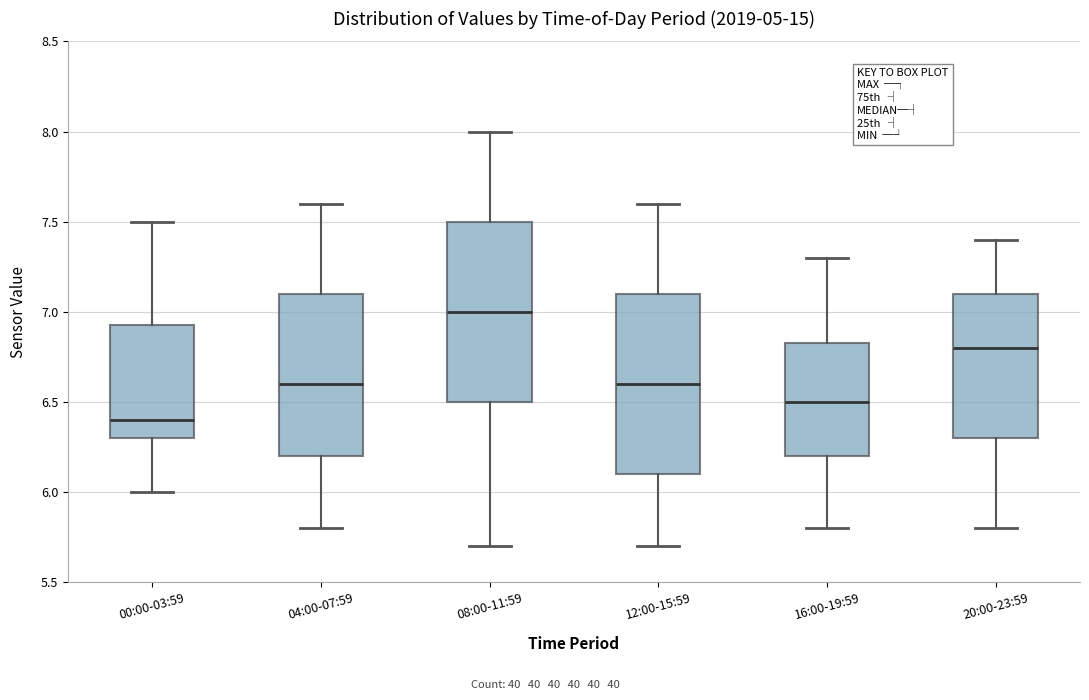

Reading left to right, read every box against the y-axis: the position of its median line, the range the box covers, and the ends of its whiskers. The values are not printed on the chart, so give them approximately, as read against the axis.

00:00-03:59: median 6.40, box 6.30 to 6.95, whiskers 6.00 to 7.50
04:00-07:59: median 6.60, box 6.20 to 7.10, whiskers 5.80 to 7.60
08:00-11:59: median 7.00, box 6.50 to 7.50, whiskers 5.70 to 8.00
12:00-15:59: median 6.60, box 6.10 to 7.10, whiskers 5.70 to 7.60
16:00-19:59: median 6.50, box 6.20 to 6.85, whiskers 5.80 to 7.30
20:00-23:59: median 6.80, box 6.30 to 7.10, whiskers 5.80 to 7.40